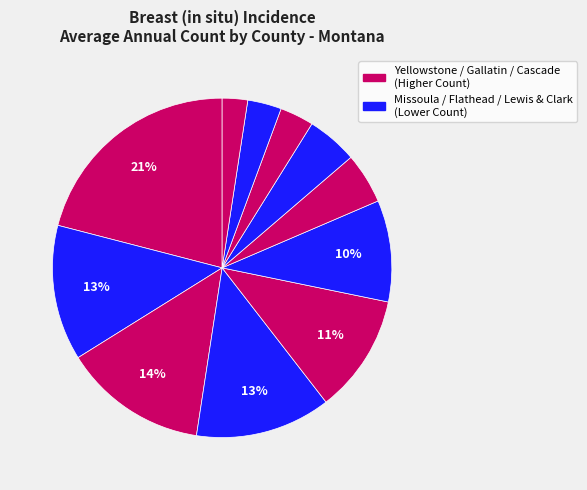

How many slices are in this pie chart?

11